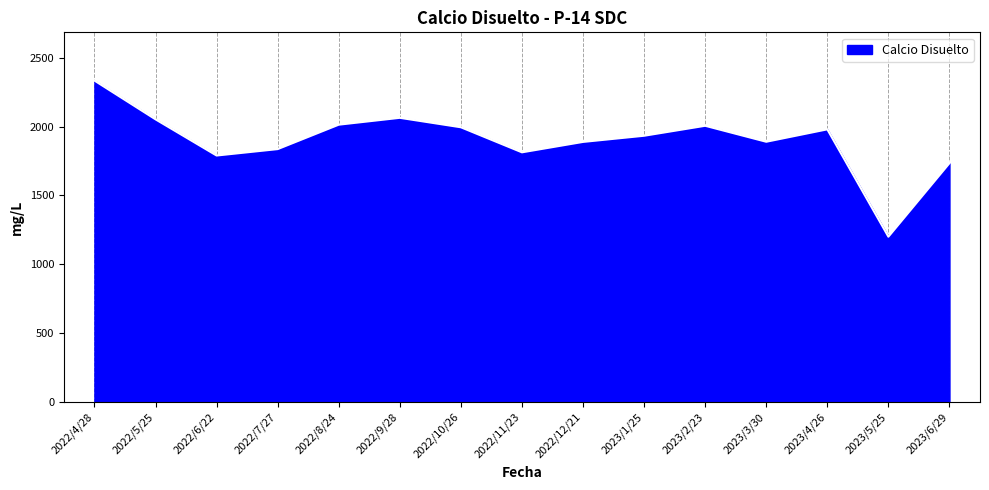

Which label corresponds to the largest value in the chart?

2022/4/28